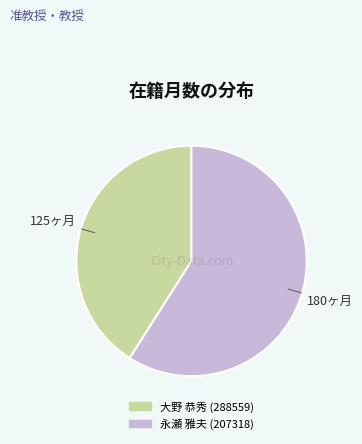

Combined, do 大野 恭秀 (288559) and 永瀬 雅夫 (207318) account for over 50%?

Yes